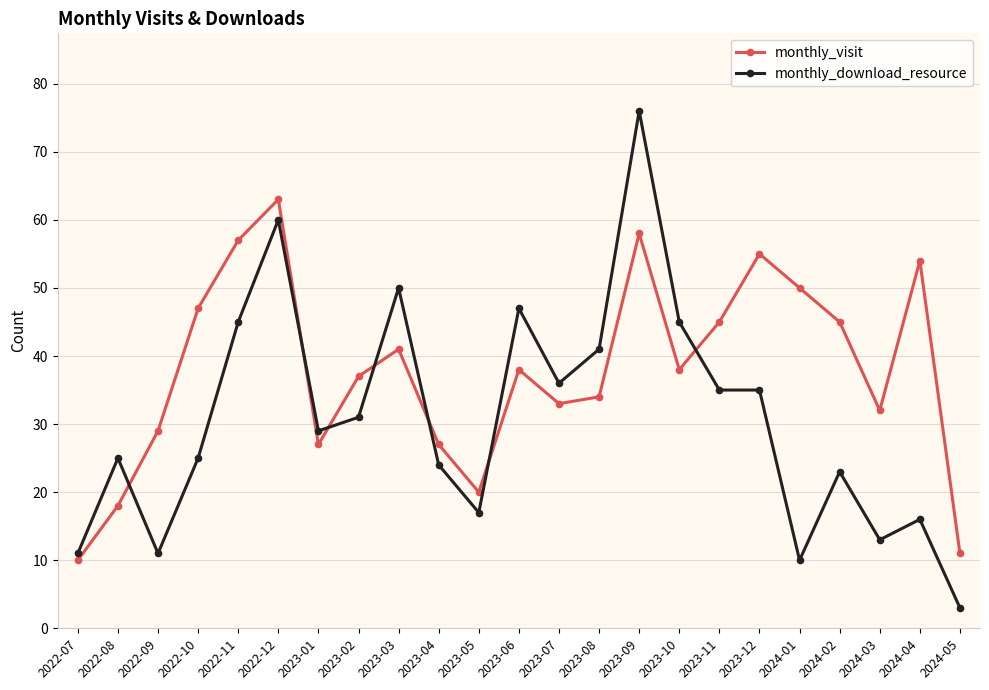

What is the difference between the highest and lowest values at 2024-01?

40